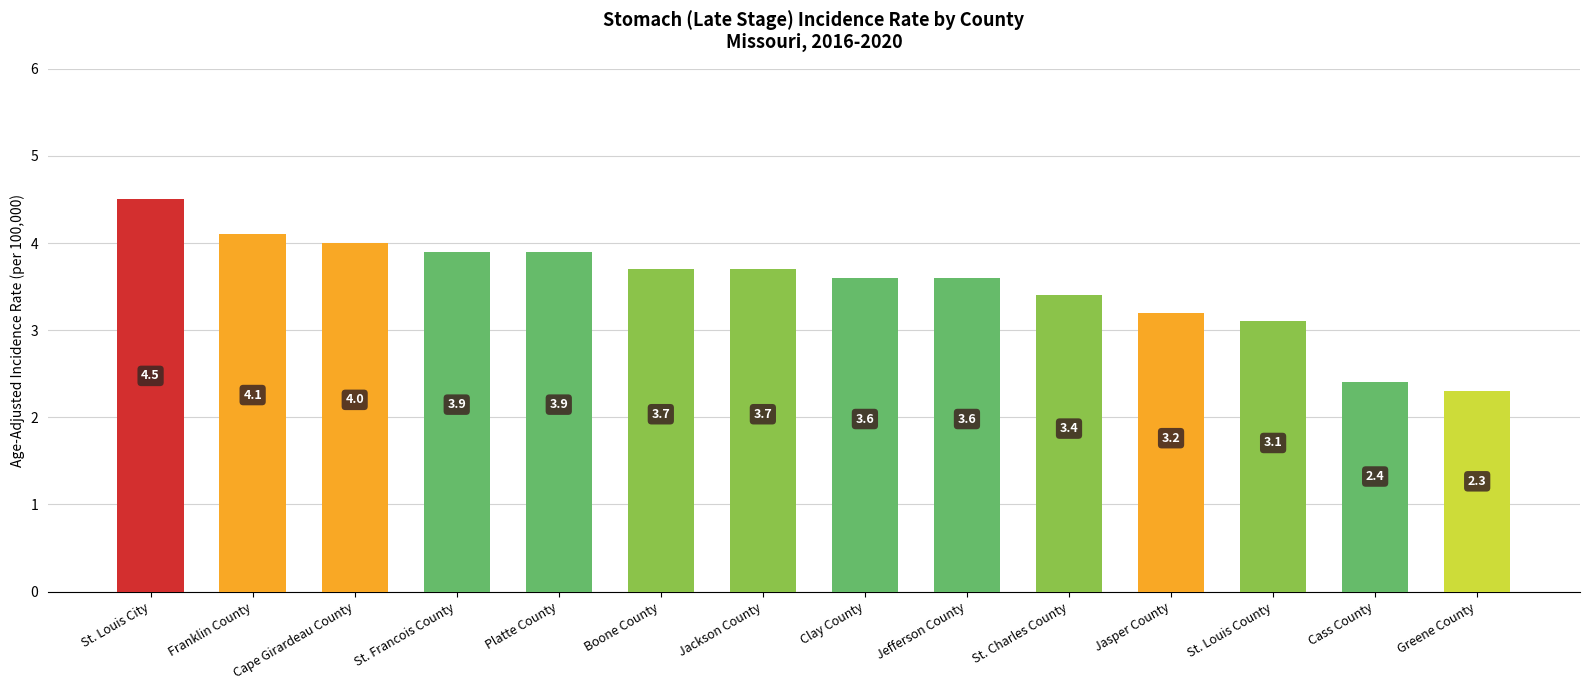

What is the label of the 8th bar from the right?

Jackson County